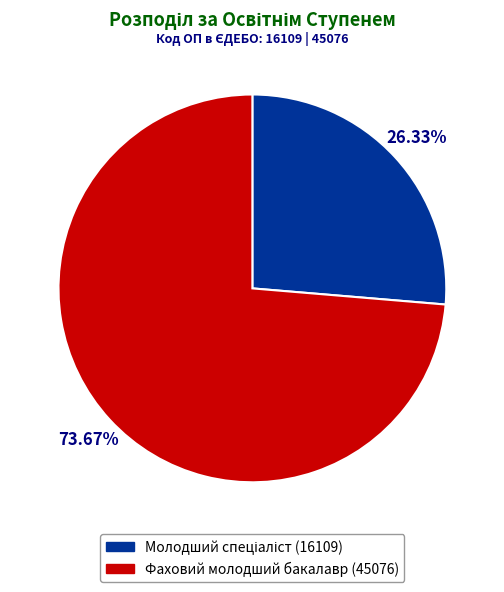

How many segments does this pie chart have?

2